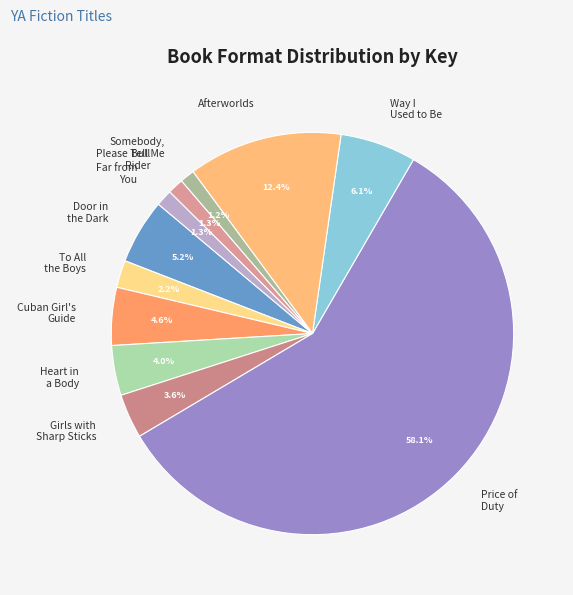

How many segments does this pie chart have?

11